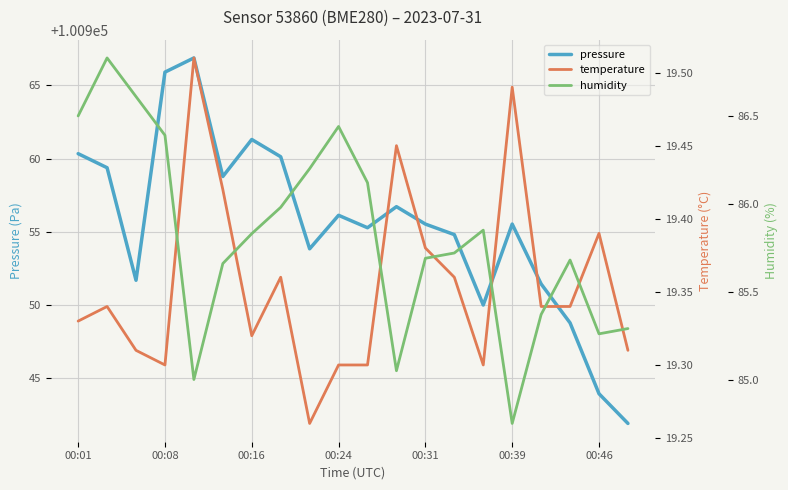

The pressure series shows 100955.5 at 00:31. True or false?

True